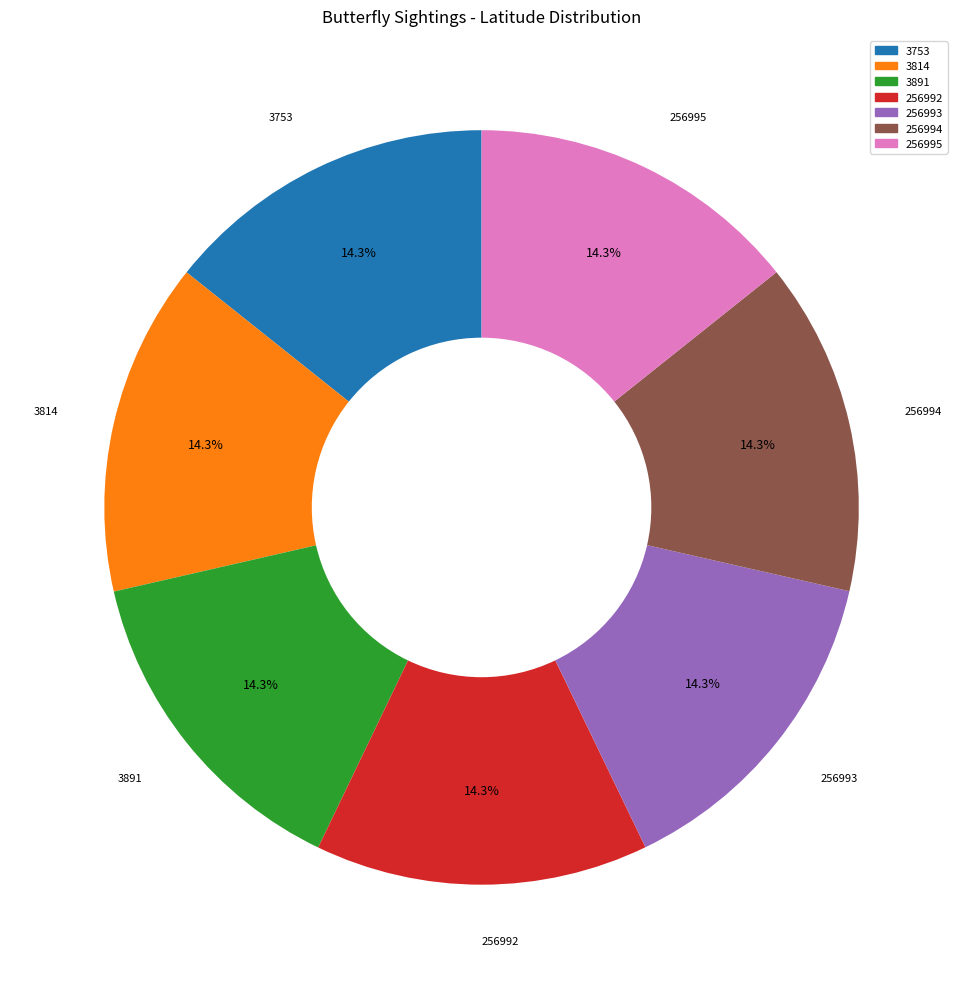

Does 256992 account for over 50% of the chart?

No